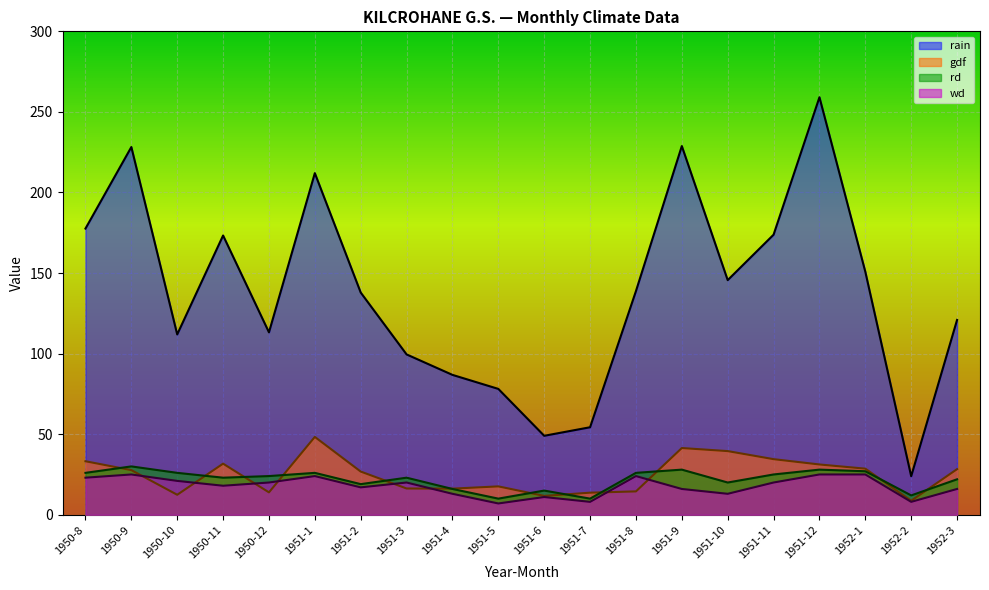

True or false: wd and rain intersect in this chart.

False